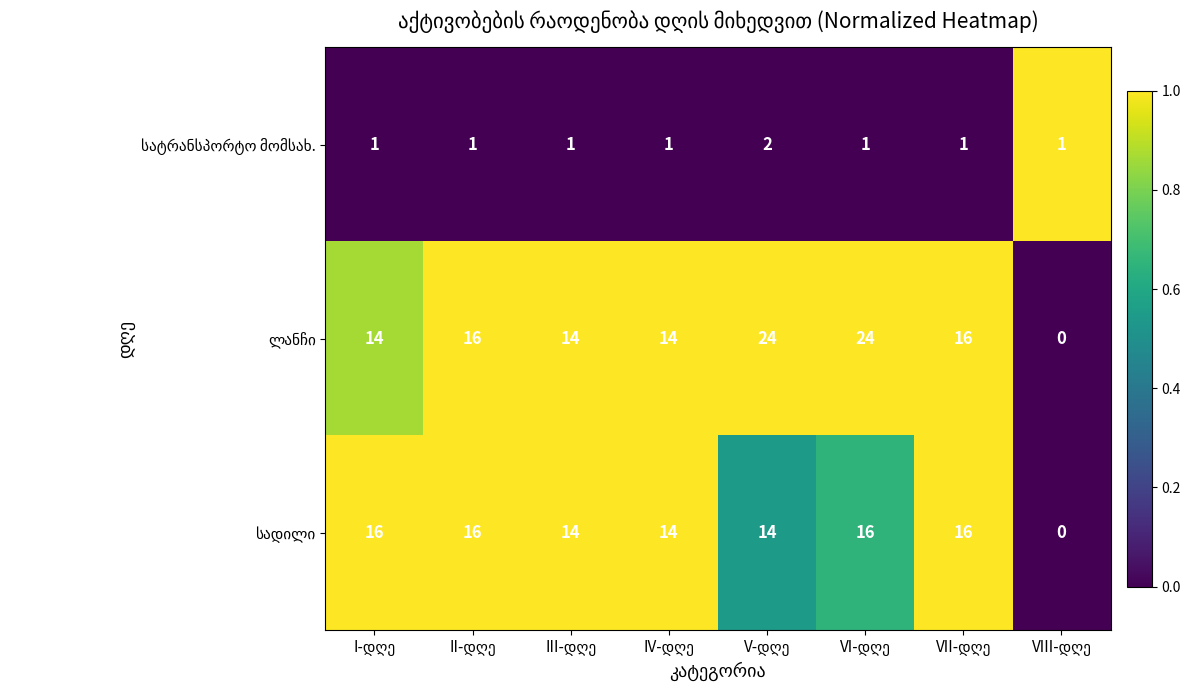

At how many categories does at least one series exceed 8?

7